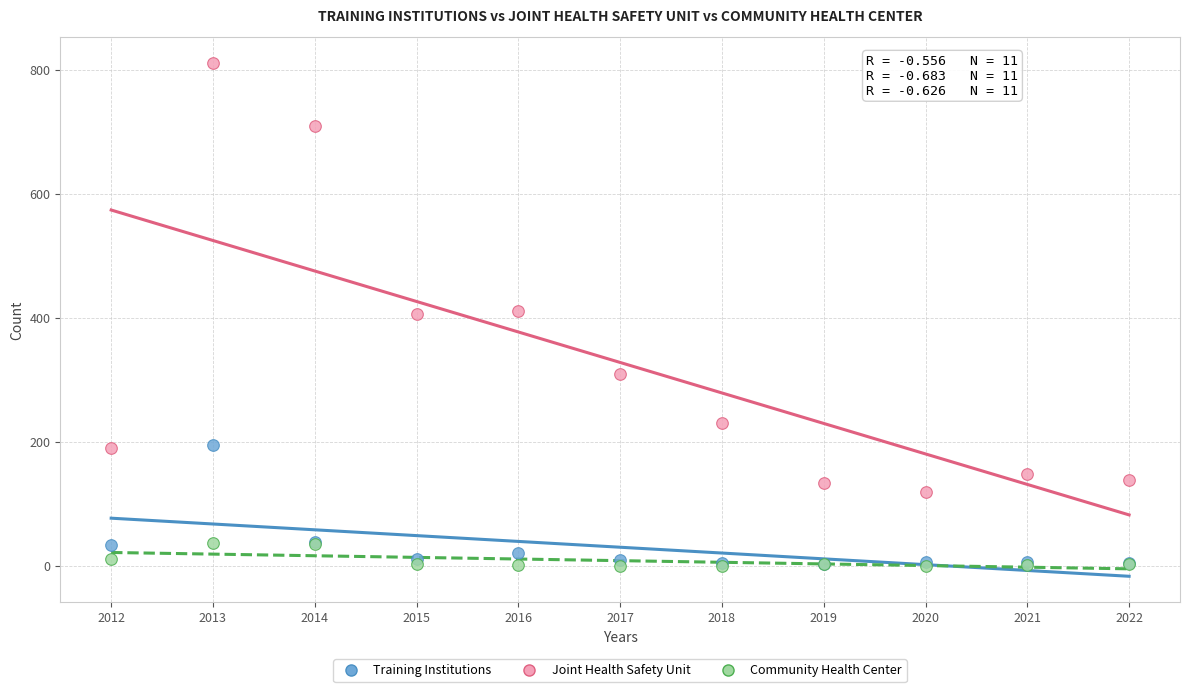

In the Training Institutions series, what Y value is closest to 99?

39